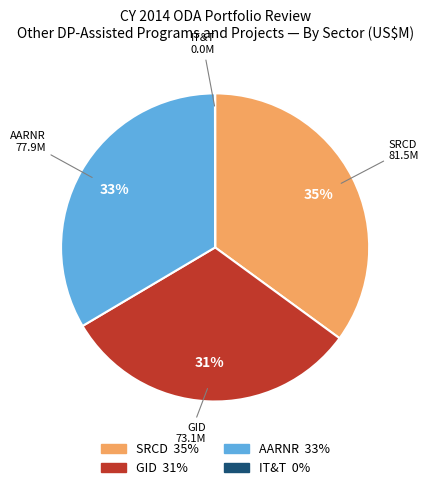

Does any single category account for the majority?

No